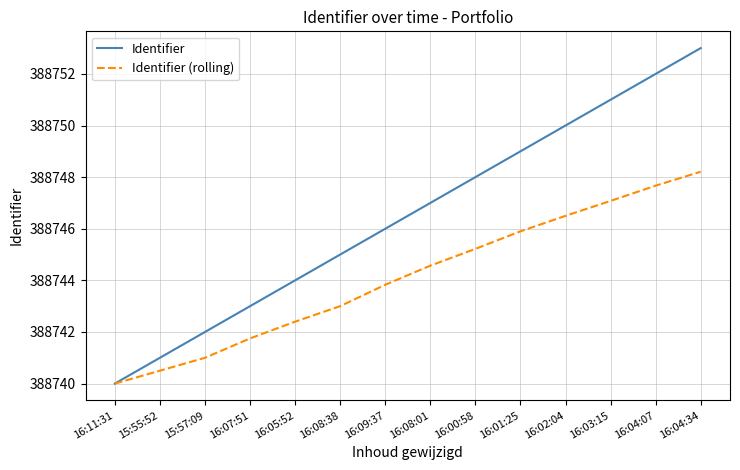

Which series has the largest range (max minus min)?

Identifier